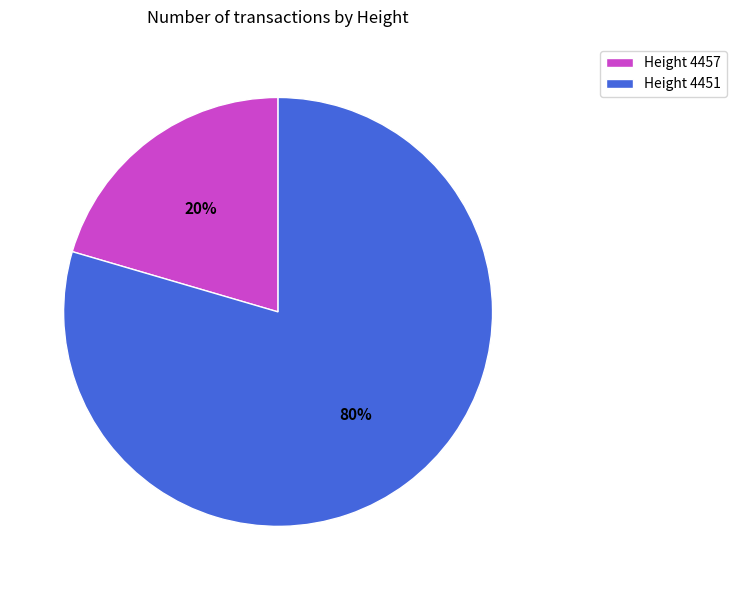

Is it true that Height 4451 is 80% of the pie?

True